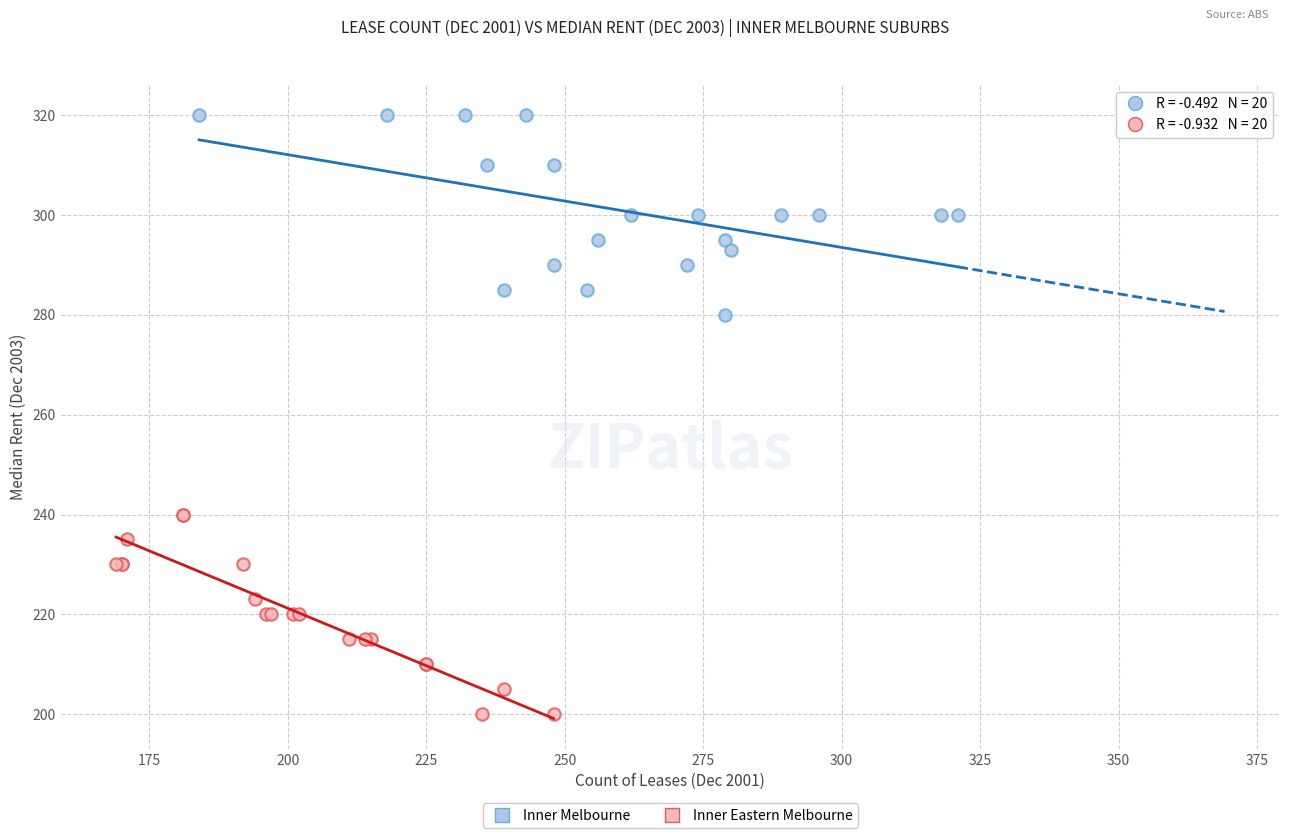

Which series contains the highest Y value?

Inner Melbourne